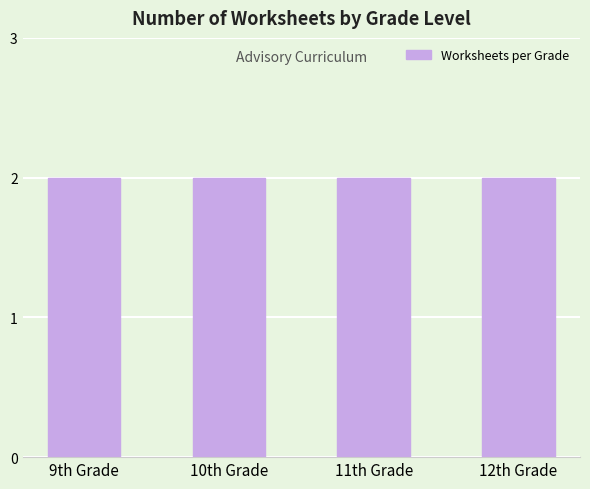

What is the maximum value shown in the chart?

2